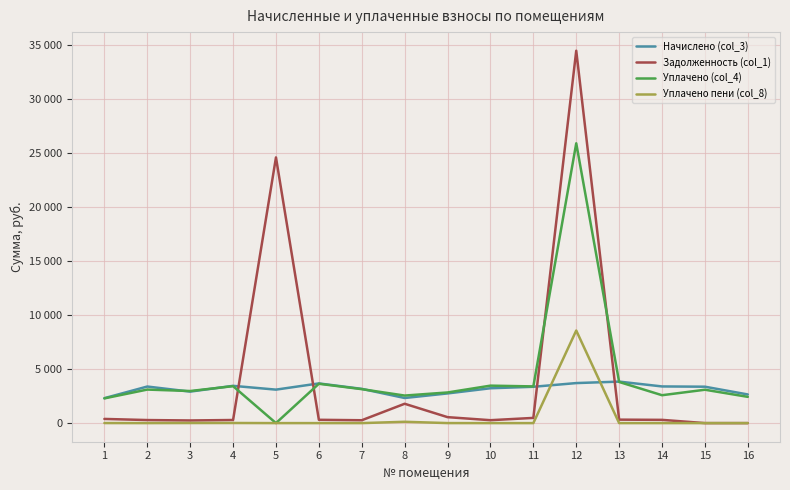

Does the chart have visible grid lines?

Yes